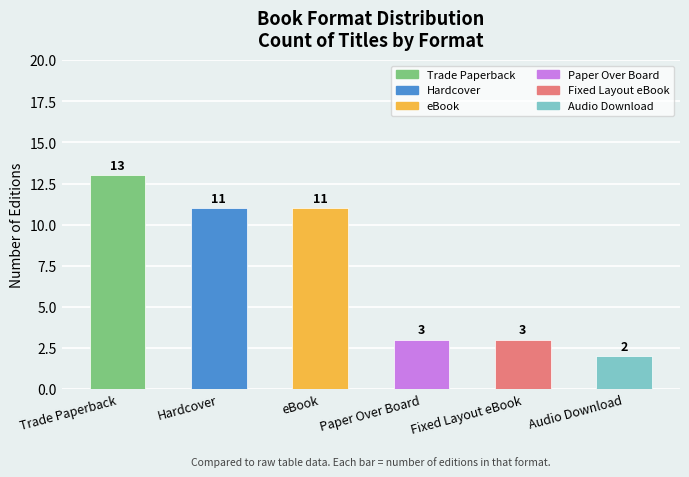

Reading right to left, what are all the values shown in this chart?

2	3	3	11	11	13